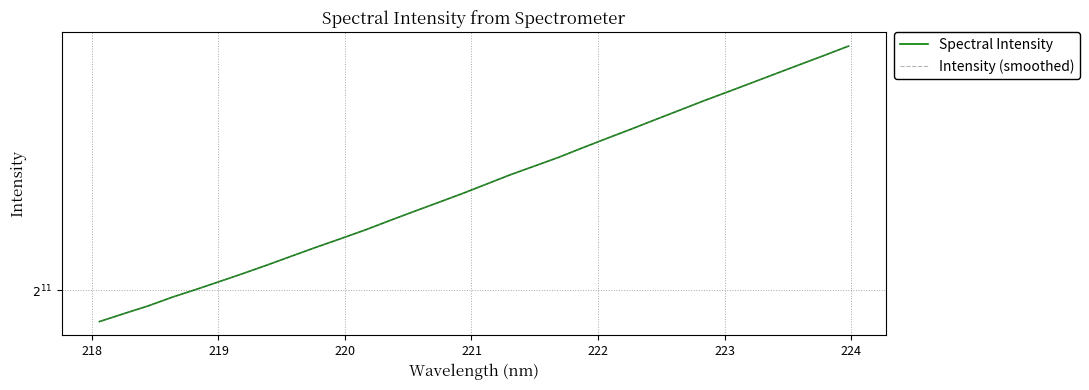

Does the chart display data point markers on the line(s)?

No